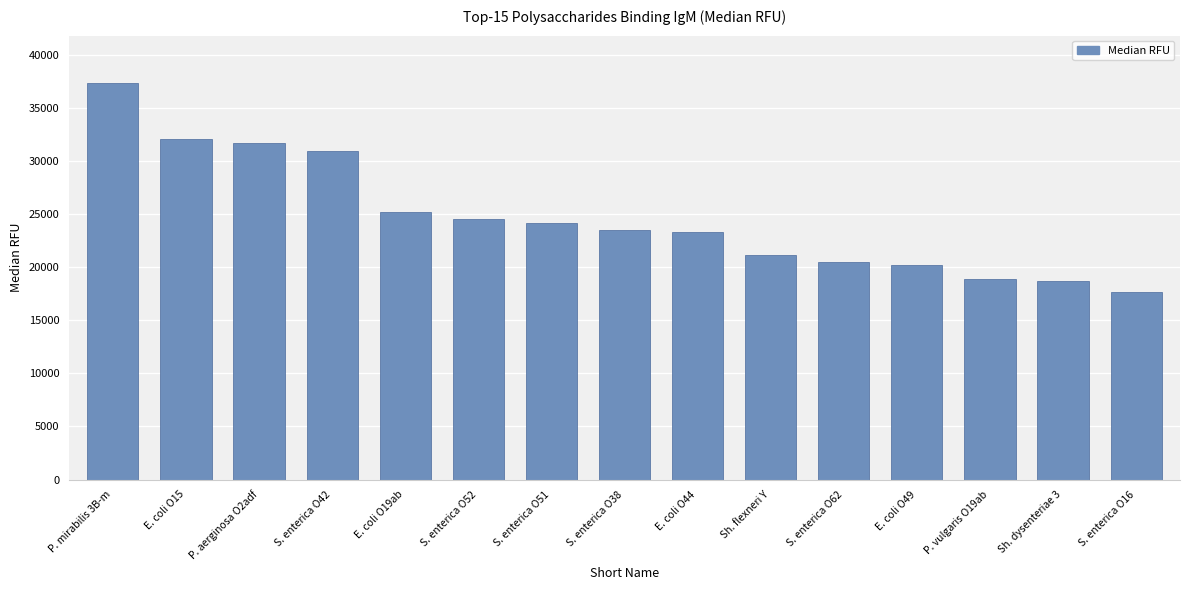

What is the ratio of the value at E. coli O19ab to the value at S. enterica O42?

0.8